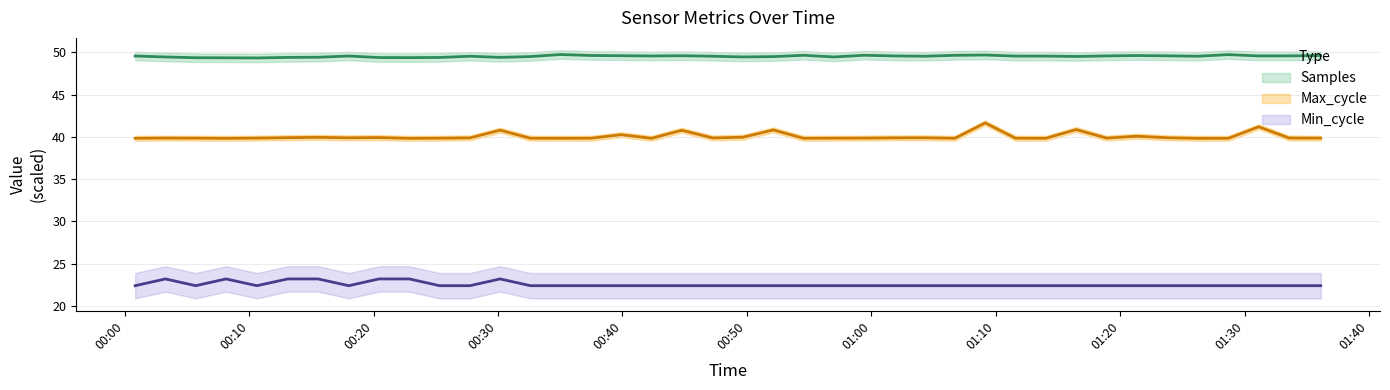

How many lines are shown in the chart?

3